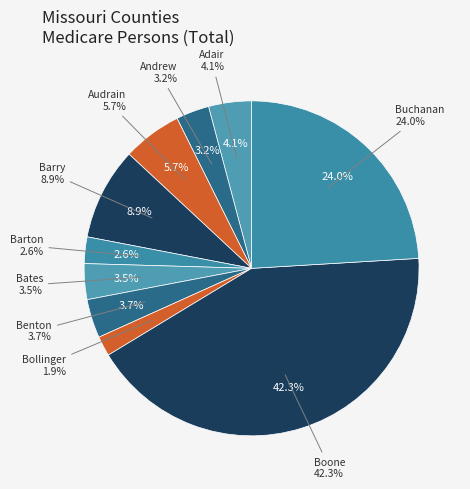

What is the ratio of the value at Bollinger to the value at Andrew?

0.6